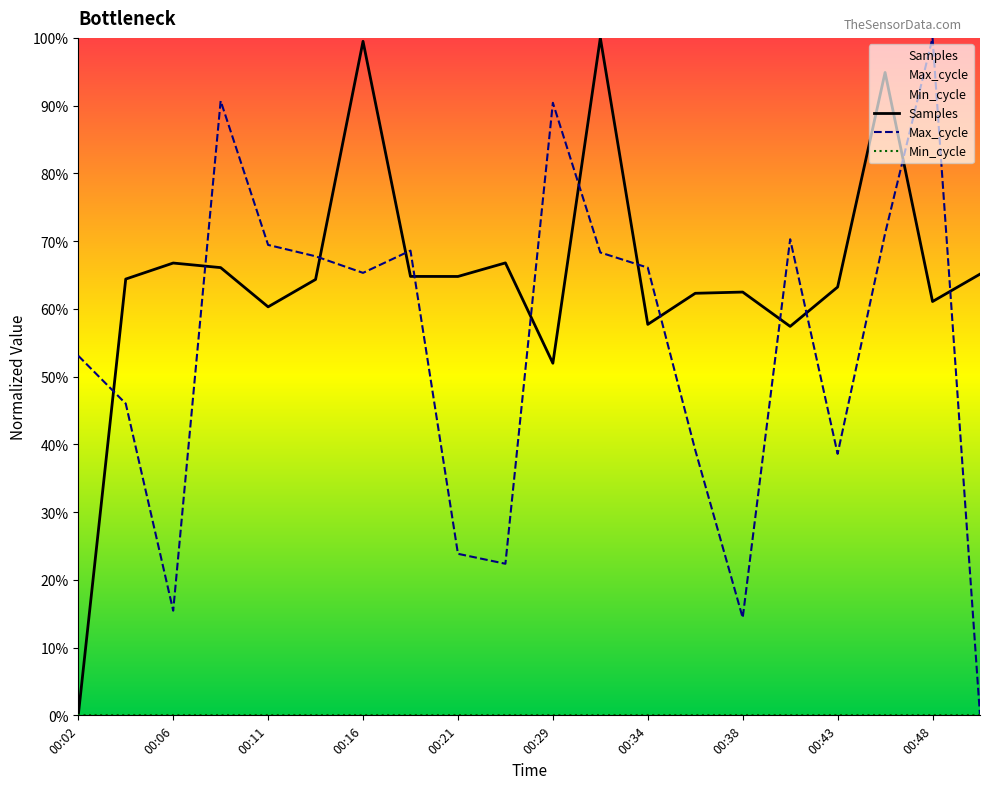

True or false: Min_cycle and Samples intersect in this chart.

False